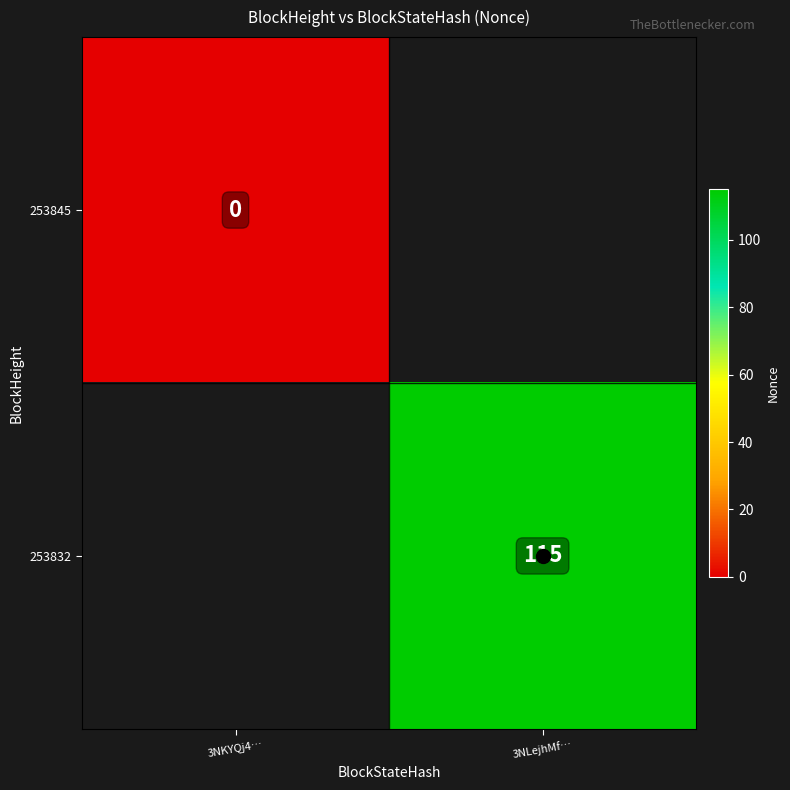

Which category has the highest value across all series?

3NLejhMf…